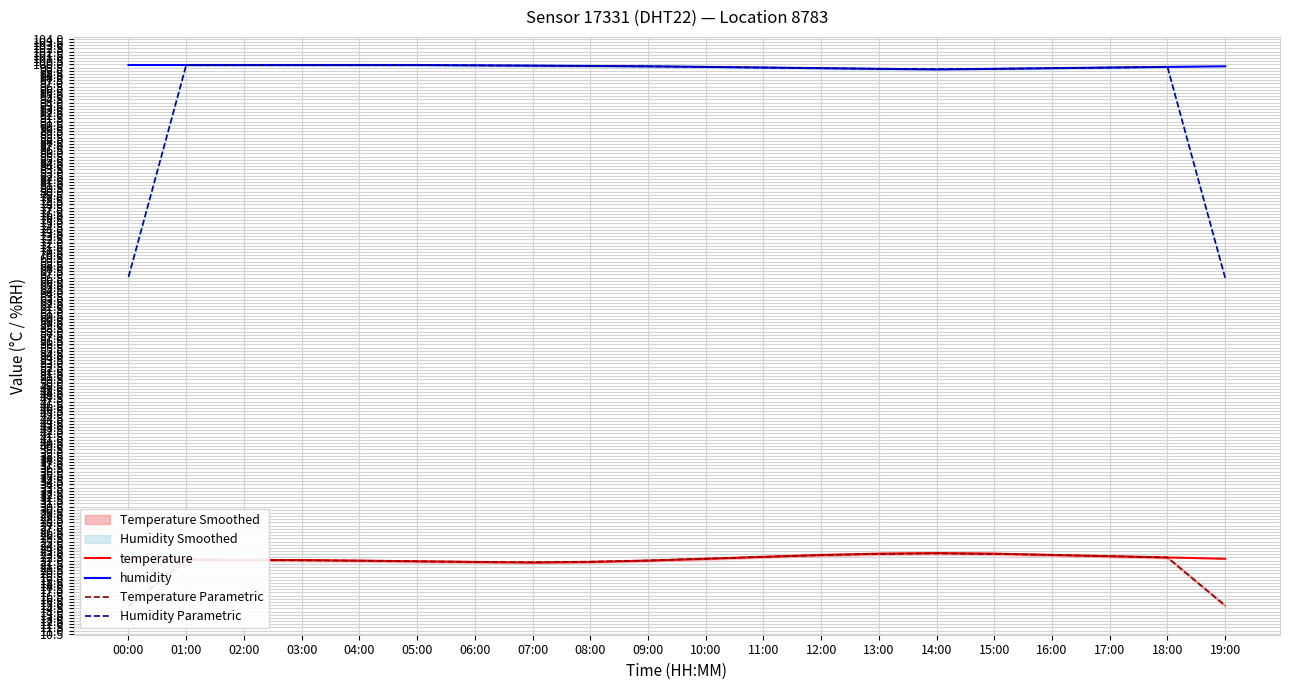

What is the minimum value shown in the chart?

14.8